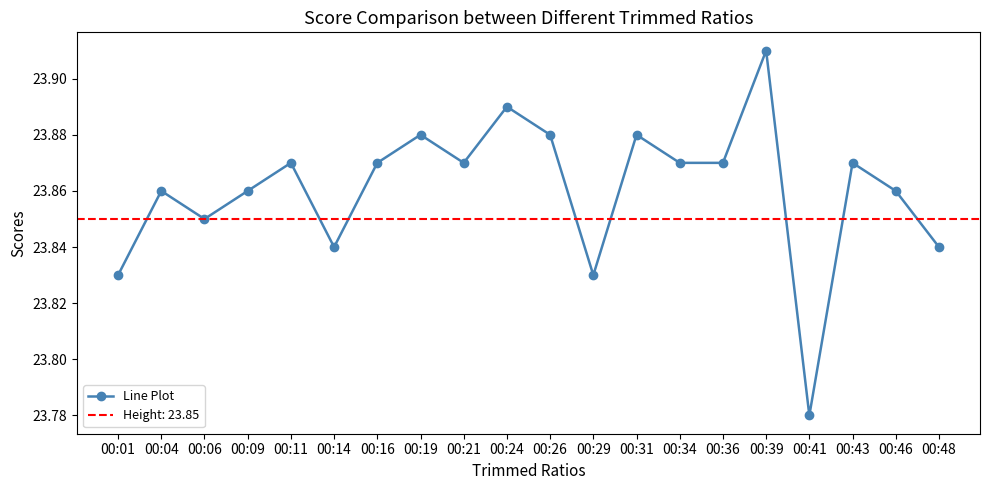

Rank the categories by value from highest to lowest.

00:39, 00:24, 00:19, 00:26, 00:31, 00:11, 00:16, 00:21, 00:34, 00:36, 00:43, 00:04, 00:09, 00:46, 00:06, 00:14, 00:48, 00:01, 00:29, 00:41